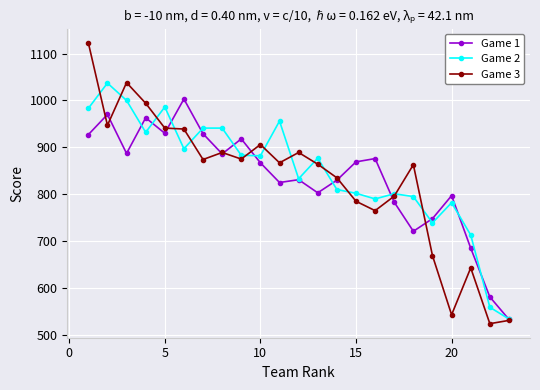

List the series in order of their peak value, lowest first.

Game 1, Game 2, Game 3